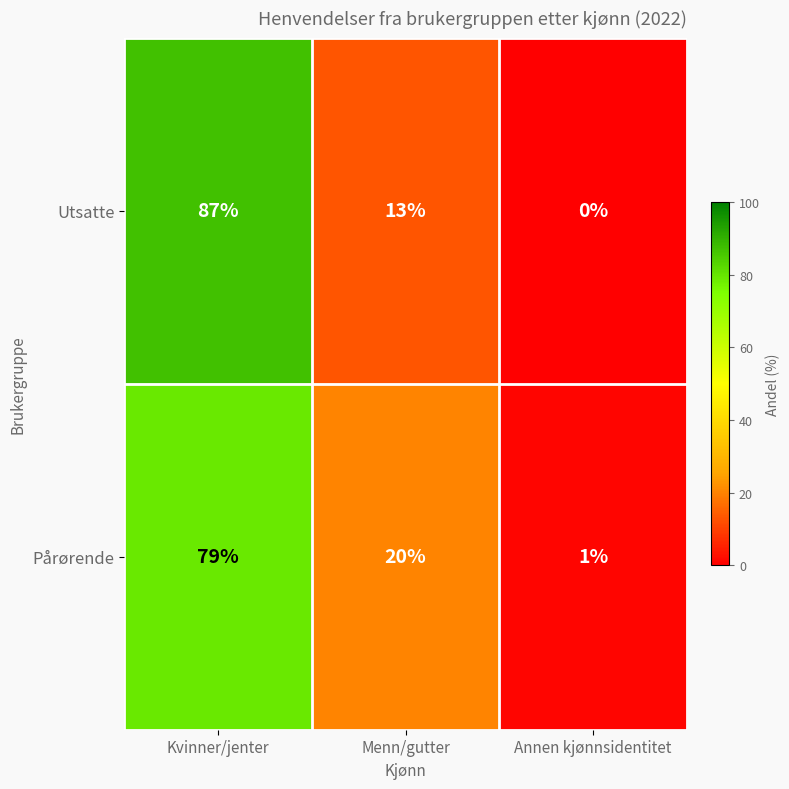

Which label corresponds to the largest value in the chart?

Kvinner/jenter